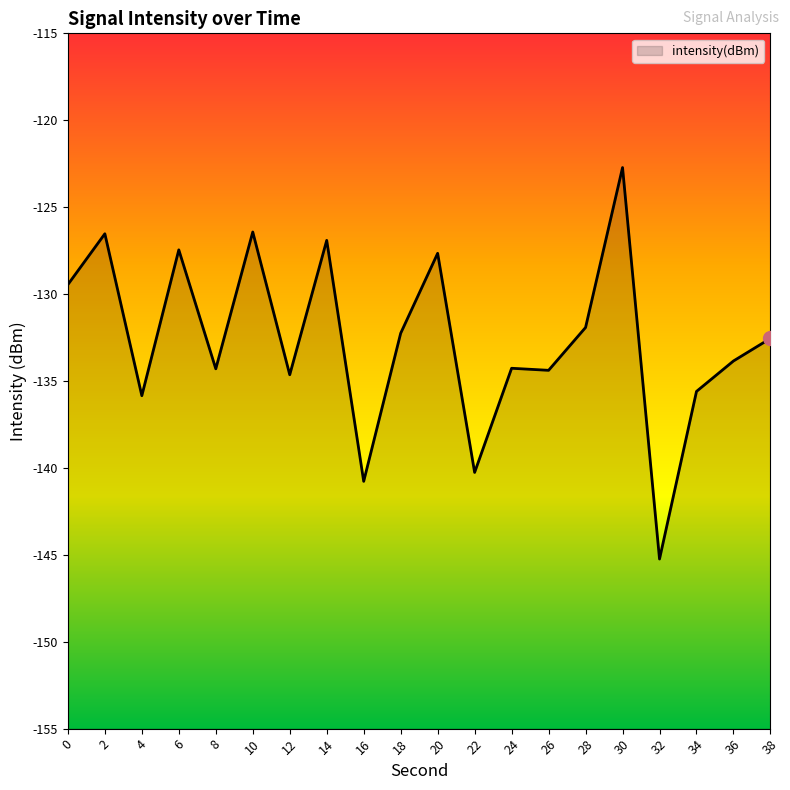

Rank the categories by value from lowest to highest.

32, 16, 22, 4, 34, 12, 26, 8, 24, 36, 38, 18, 28, 0, 20, 6, 14, 2, 10, 30